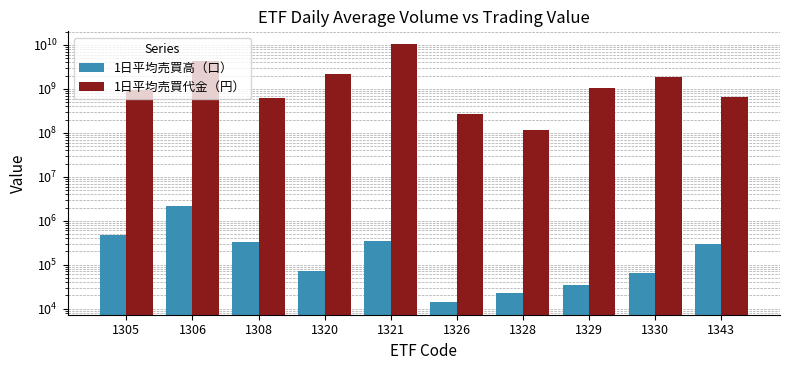

What is the value of the 1日平均売買高（口） bar at the 1st from the left?

476616.1